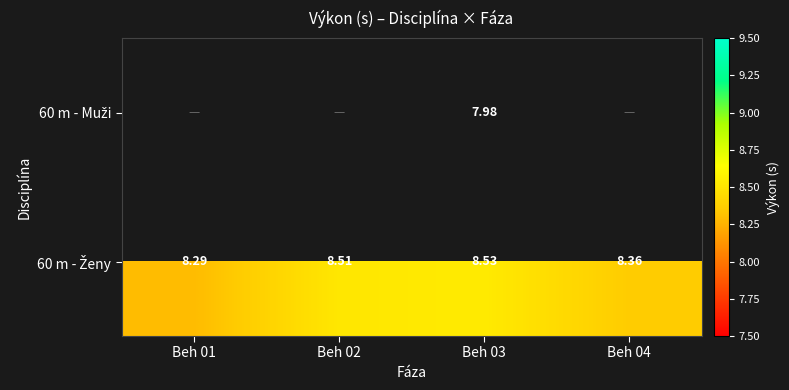

Read the 60 m - Ženy value at Beh 02.

8.5